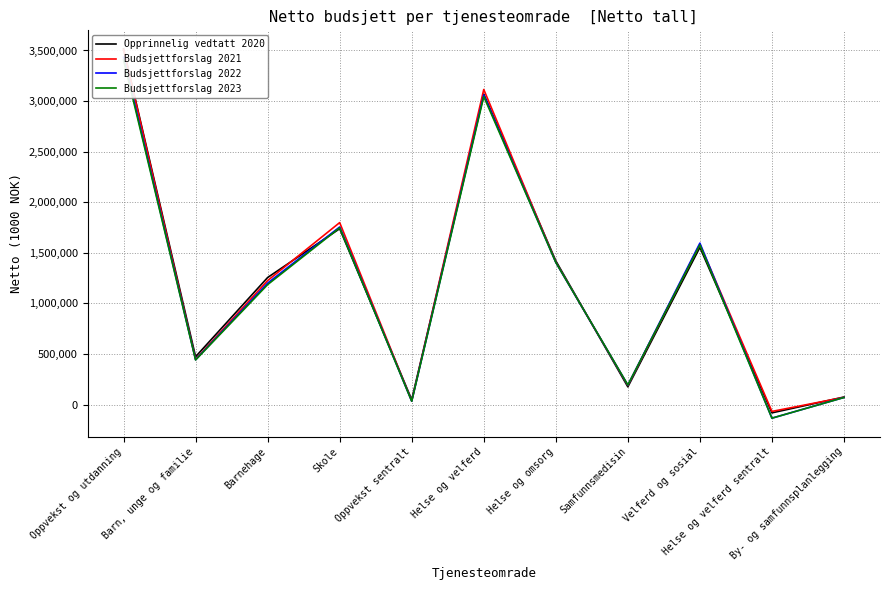

What is the approximate value of Opprinnelig vedtatt 2020 at By- og samfunnsplanlegging?

74725